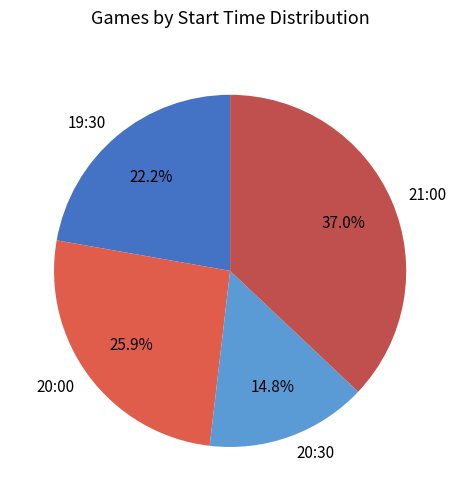

Rank the categories by value from highest to lowest.

21:00, 20:00, 19:30, 20:30